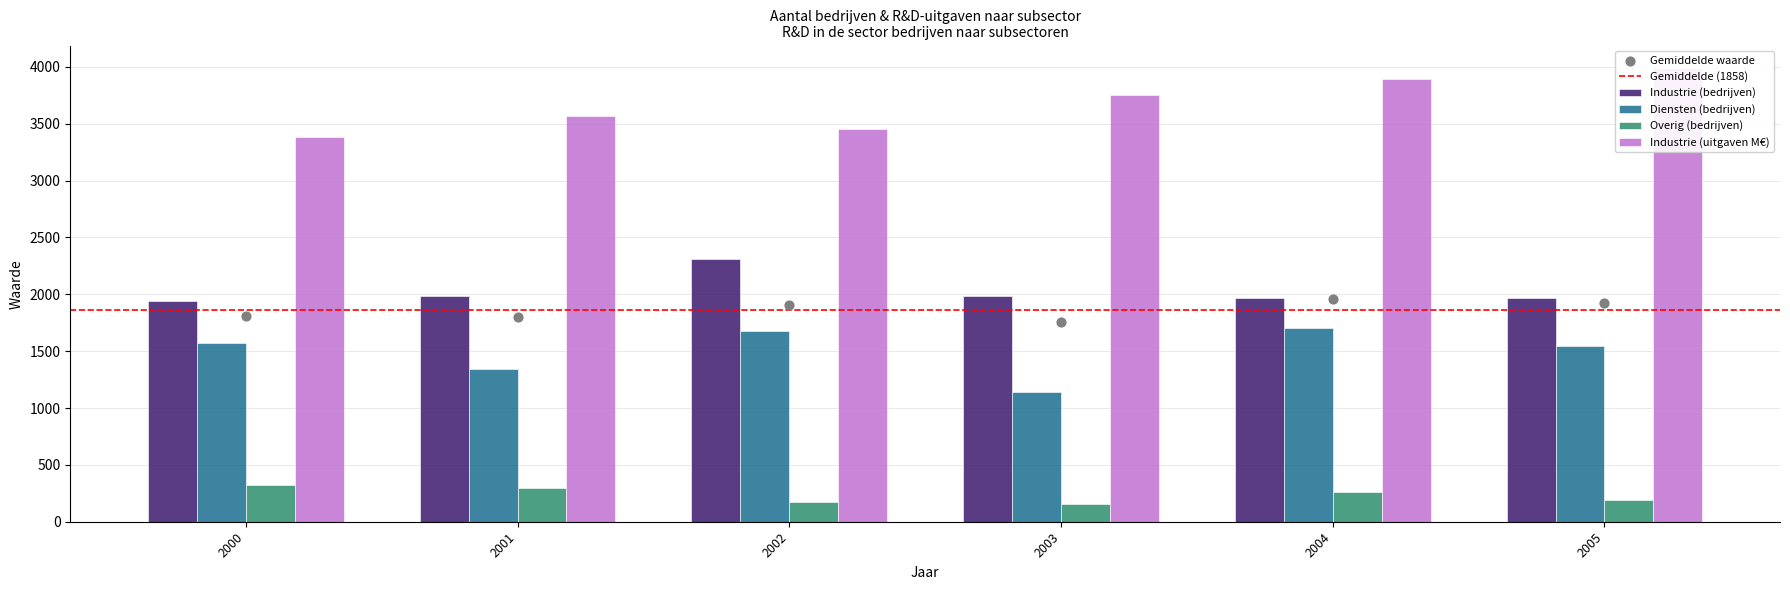

Which series has the largest total across all categories?

Industrie (uitgaven M€)